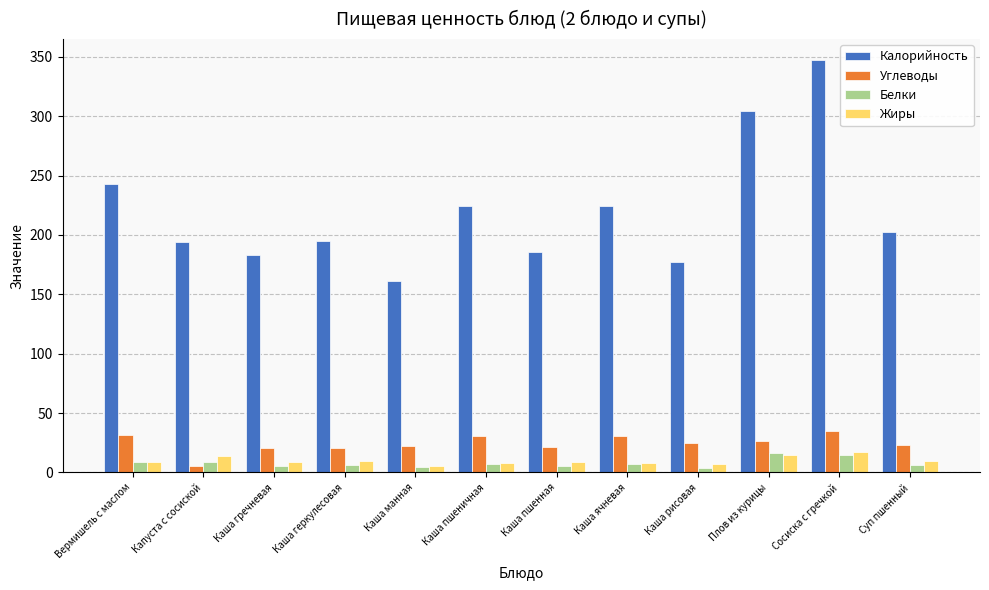

Which category has the lowest value in the Углеводы series?

Капуста с сосиской